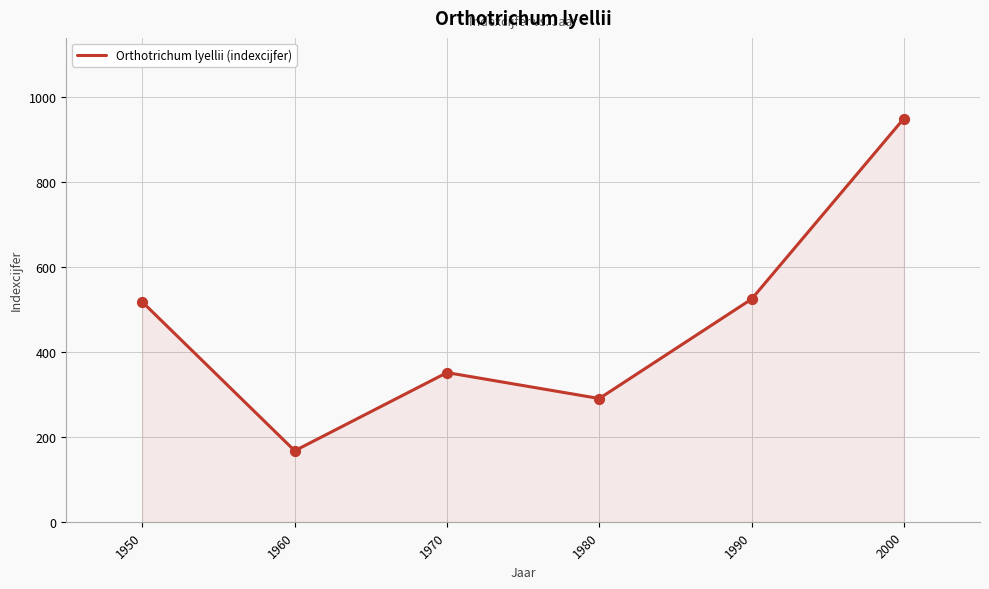

What is the change in value from 1990 to 2000?

+425